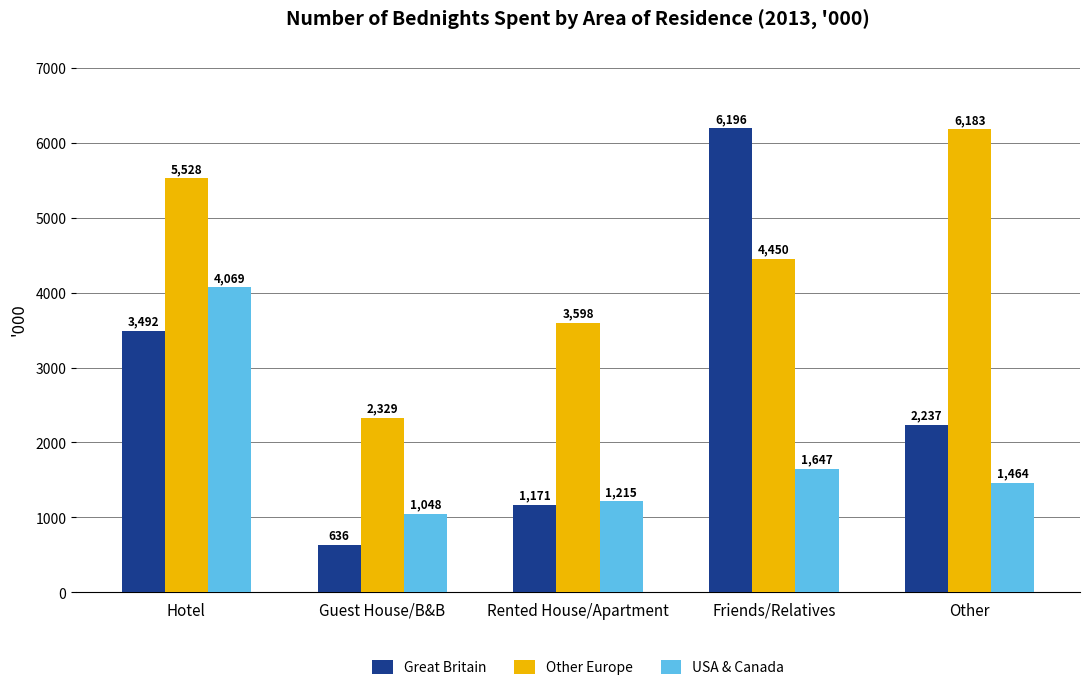

Reading left to right, list all the values displayed in this chart.

Great Britain: 3492	636	1171	6196	2237
Other Europe: 5528	2329	3598	4450	6183
USA & Canada: 4069	1048	1215	1647	1464